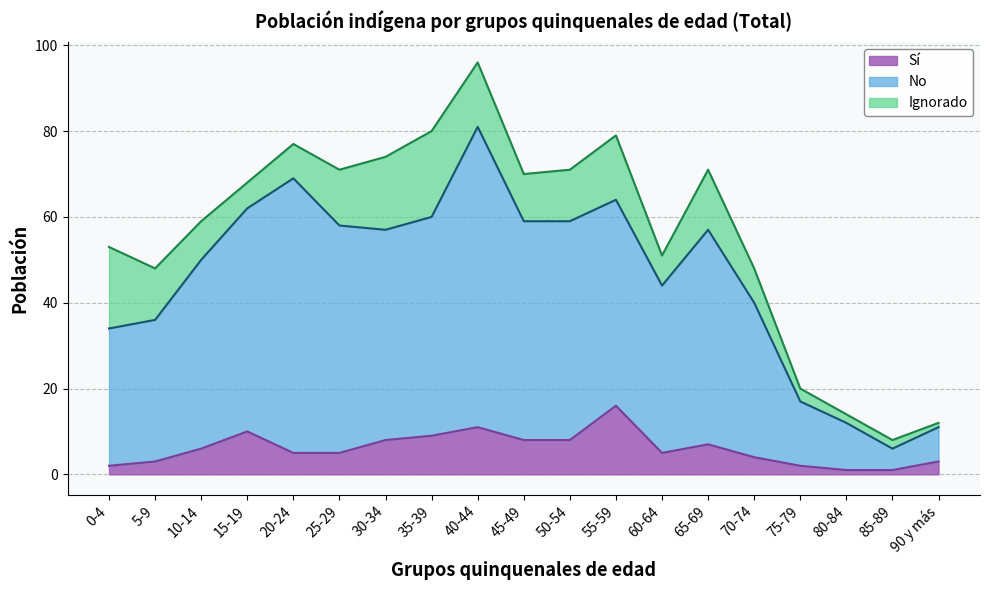

True or false: Sí and No cross at least once.

False